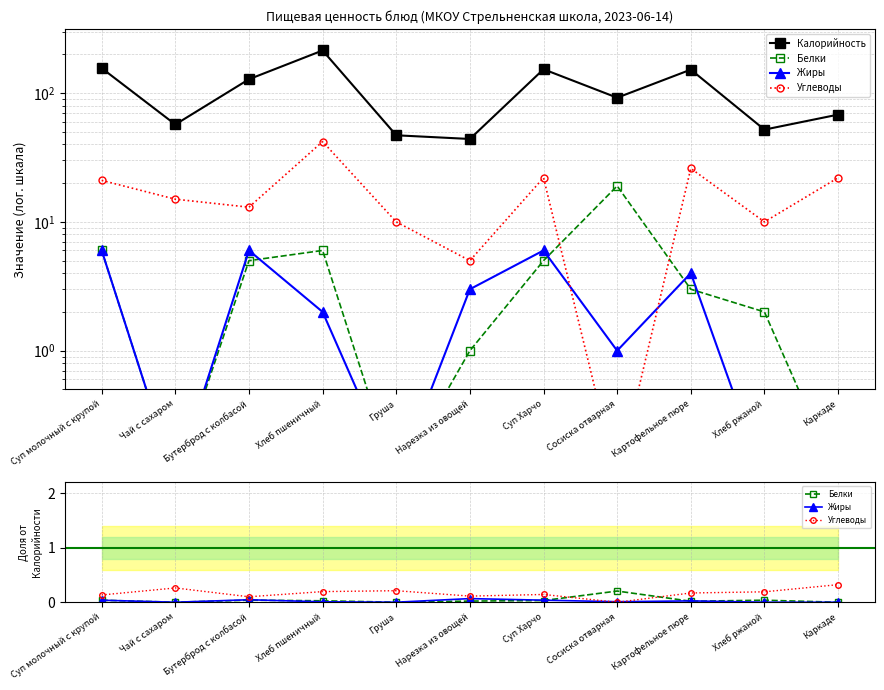

What is the sum of all Калорийность values?

1163.0